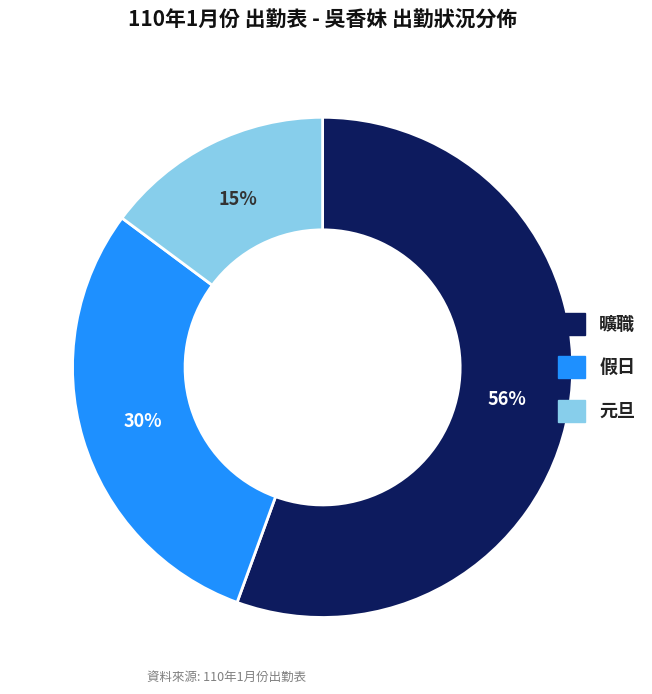

Which slice is the smallest?

元旦